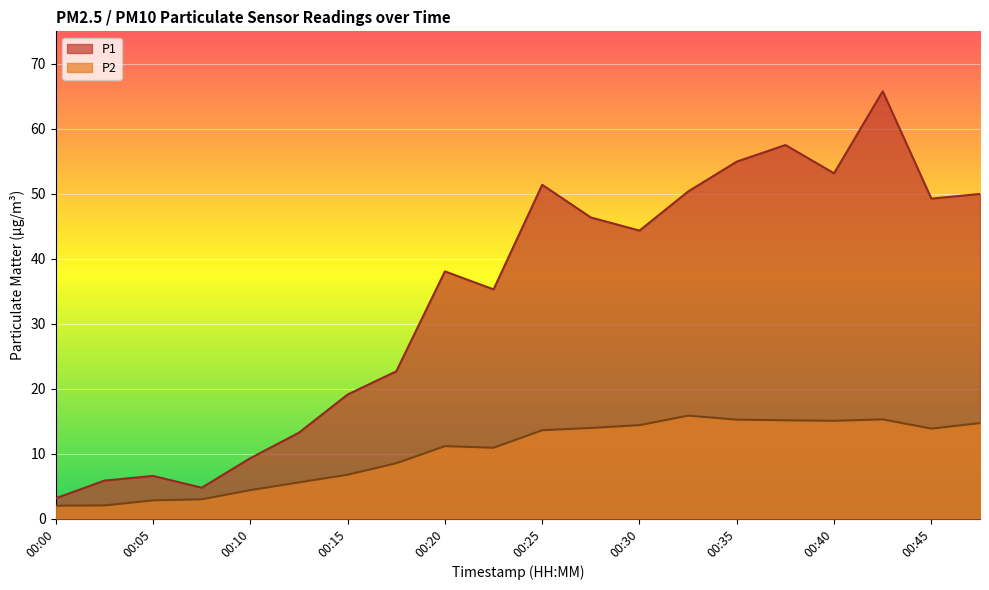

The P2 series shows 1.7 at 00:05. True or false?

False